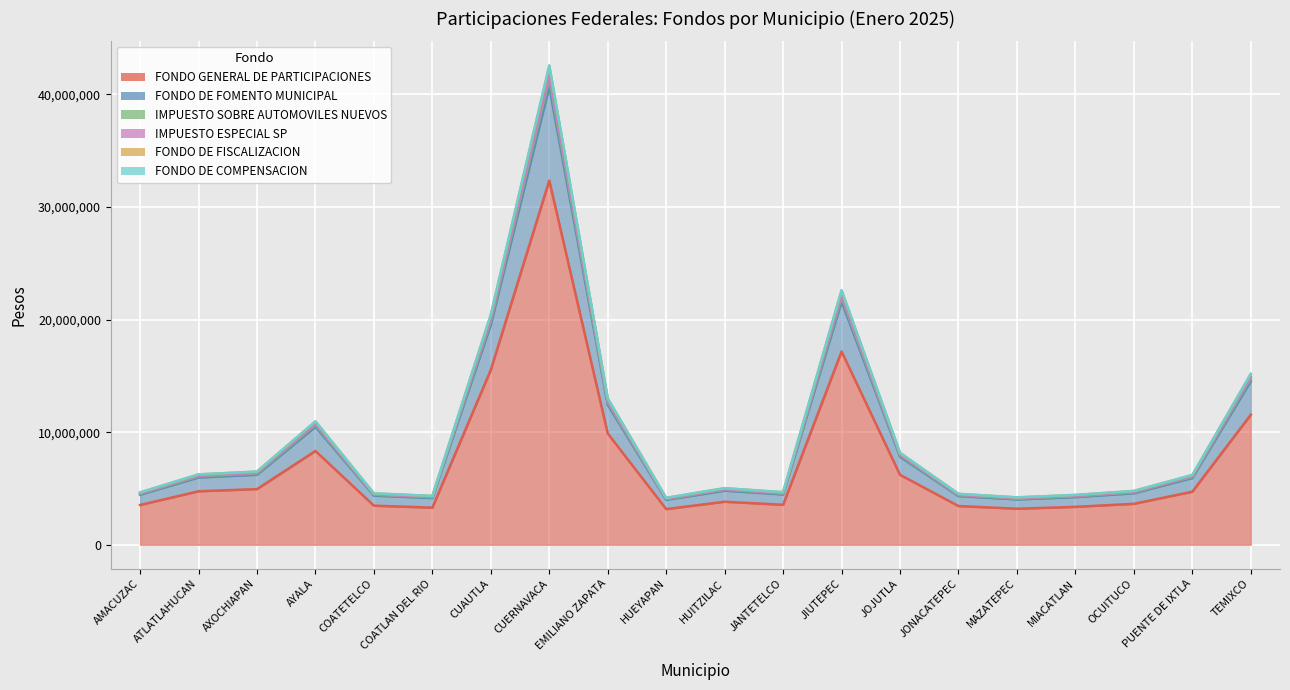

What is the spread (max minus min) of values at AXOCHIAPAN?

1561146